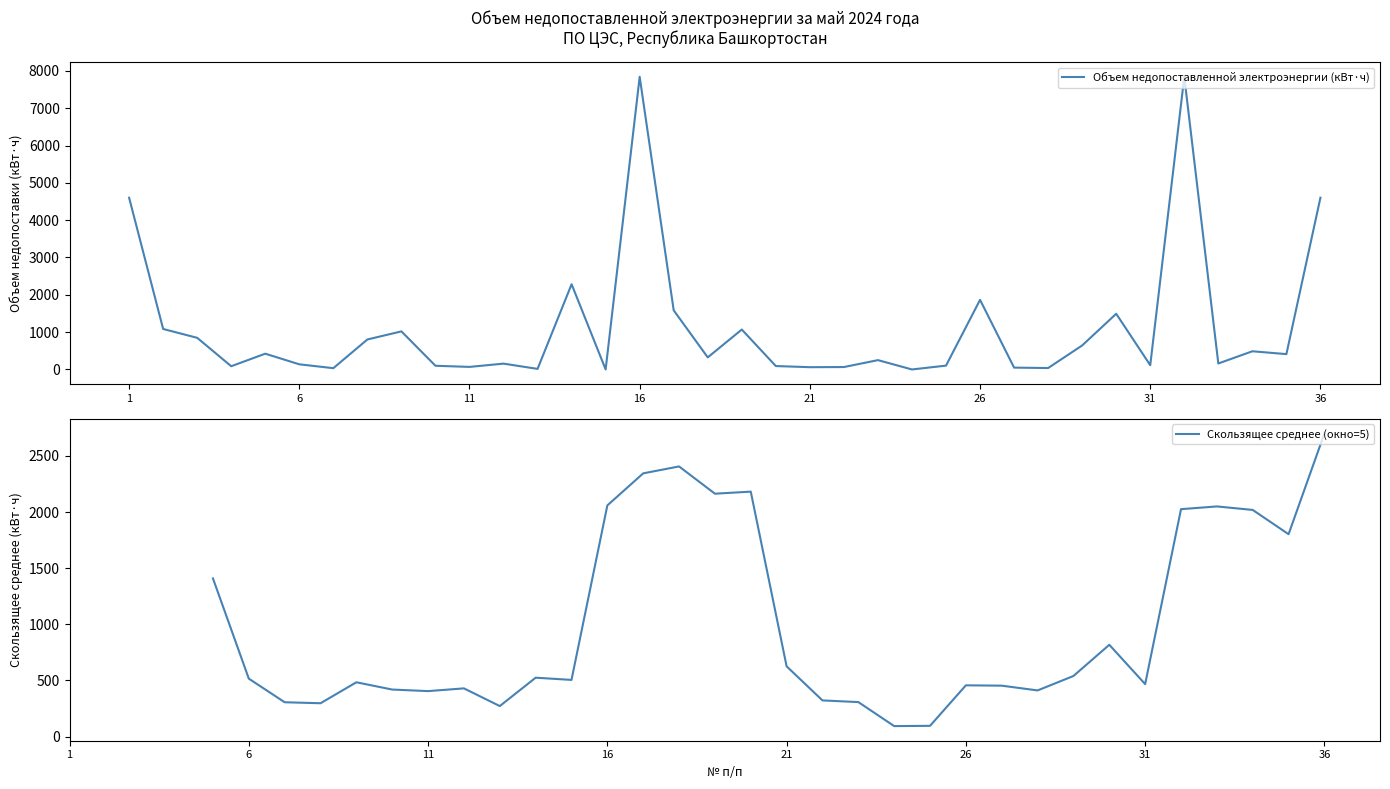

Does the chart display data point markers on the line(s)?

No